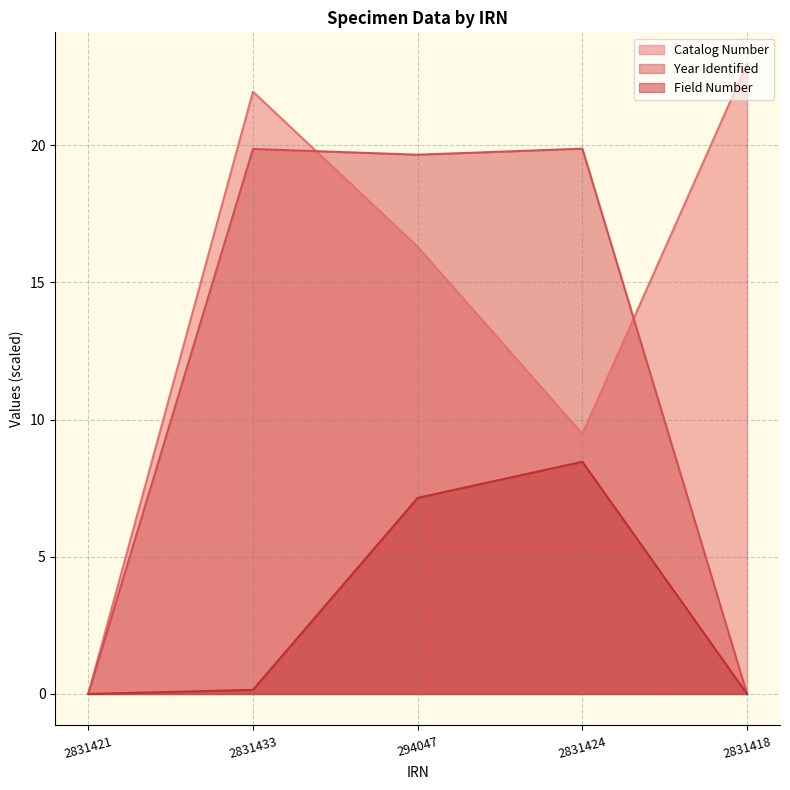

Rank the series at 294047 from highest to lowest value.

Year Identified, Catalog Number, Field Number